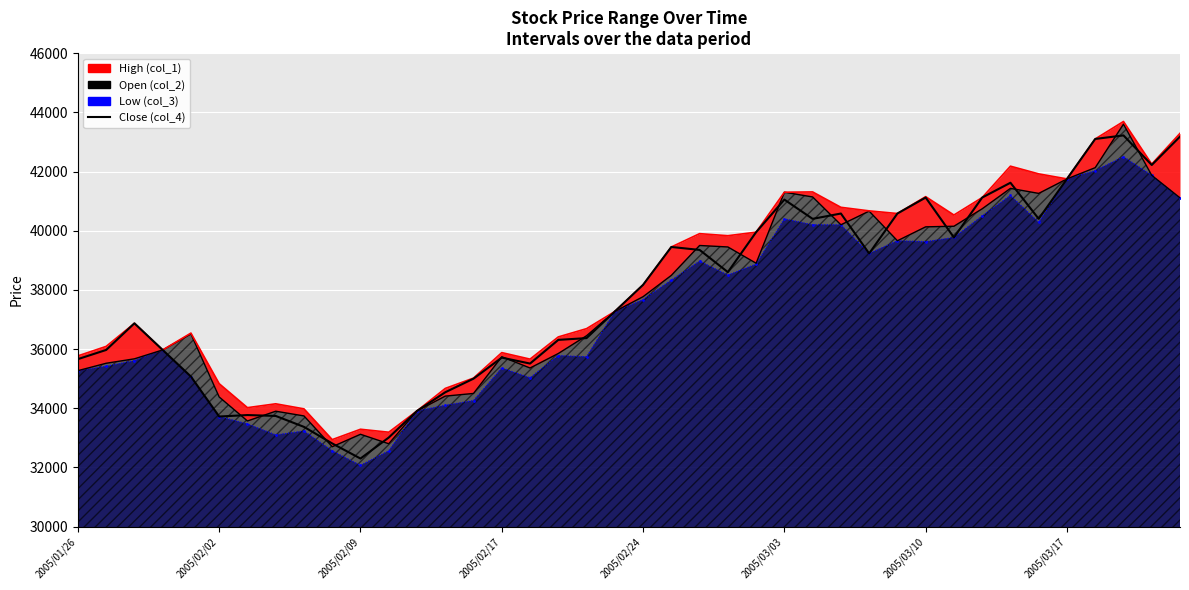

What is the value of the 21st point from the left?

38170